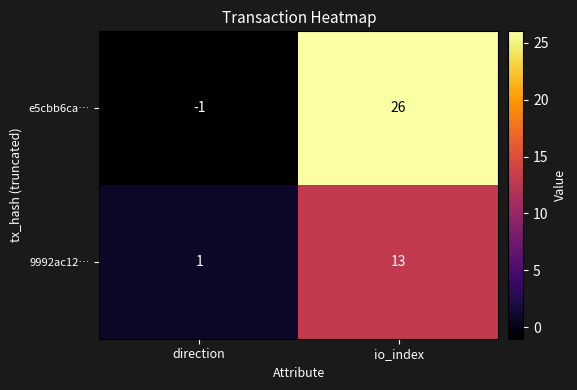

True or false: 9992ac12… has a value of 5 at io_index.

False